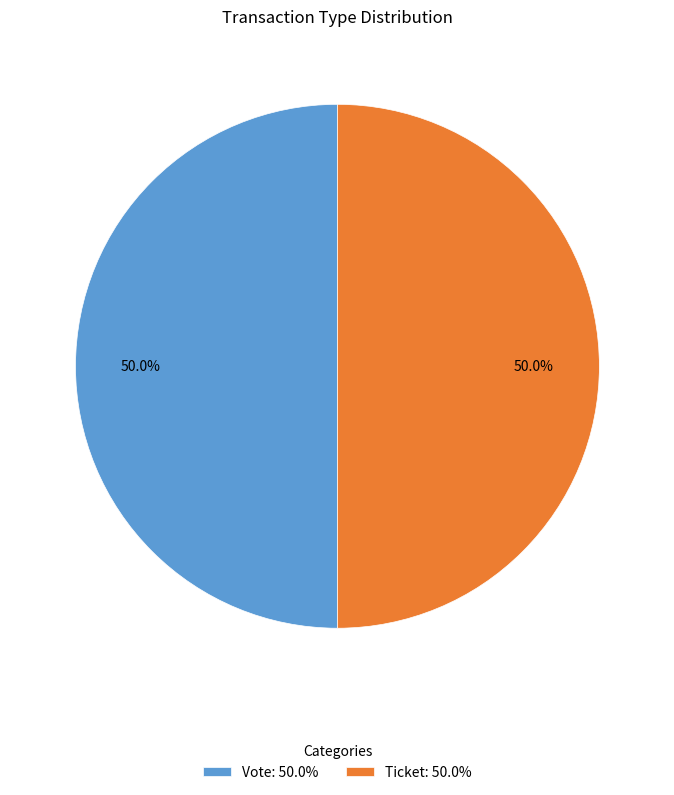

What is the ratio of the value at Vote: 50.0% to the value at Ticket: 50.0%?

1.0